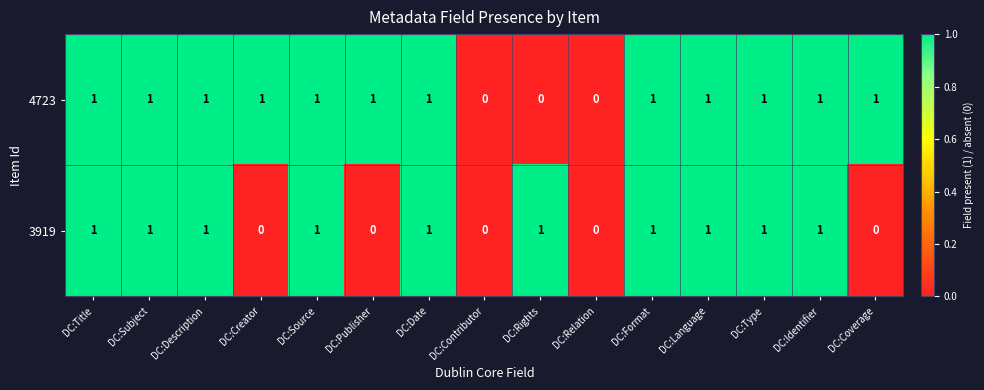

Which series has the largest total across all categories?

4723